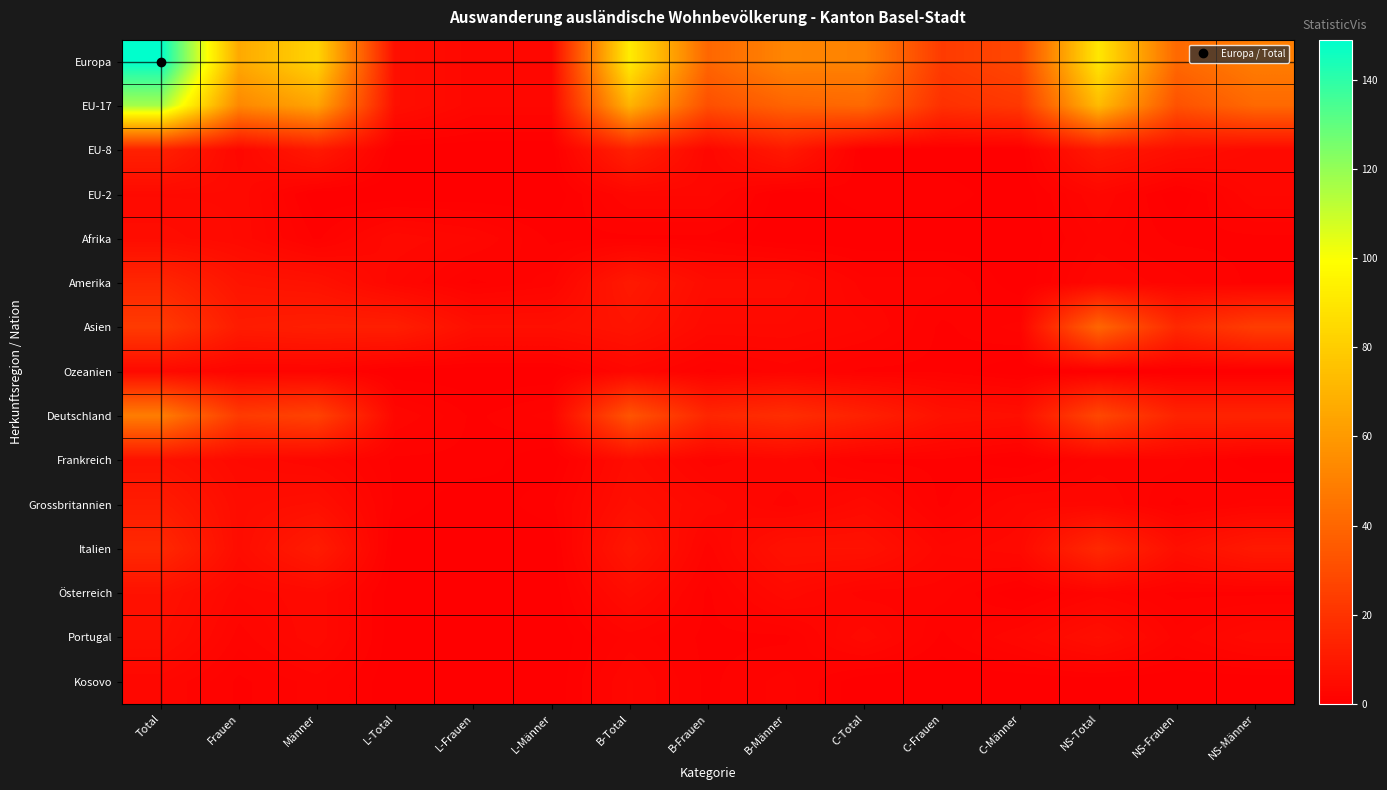

What is the spread (max minus min) of values at C-Männer?

28